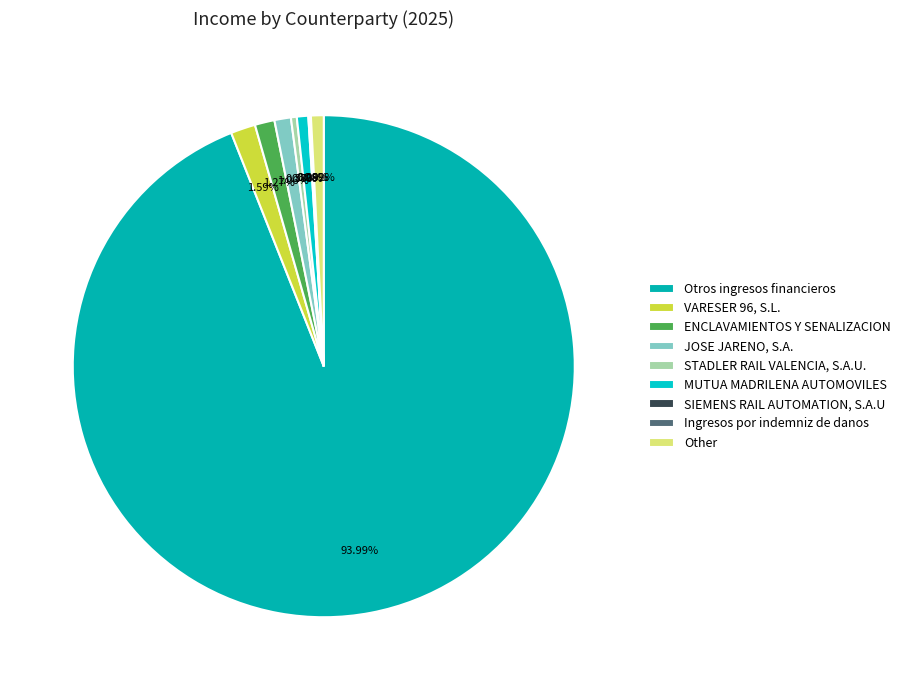

Which category has the biggest portion of the pie?

Otros ingresos financieros